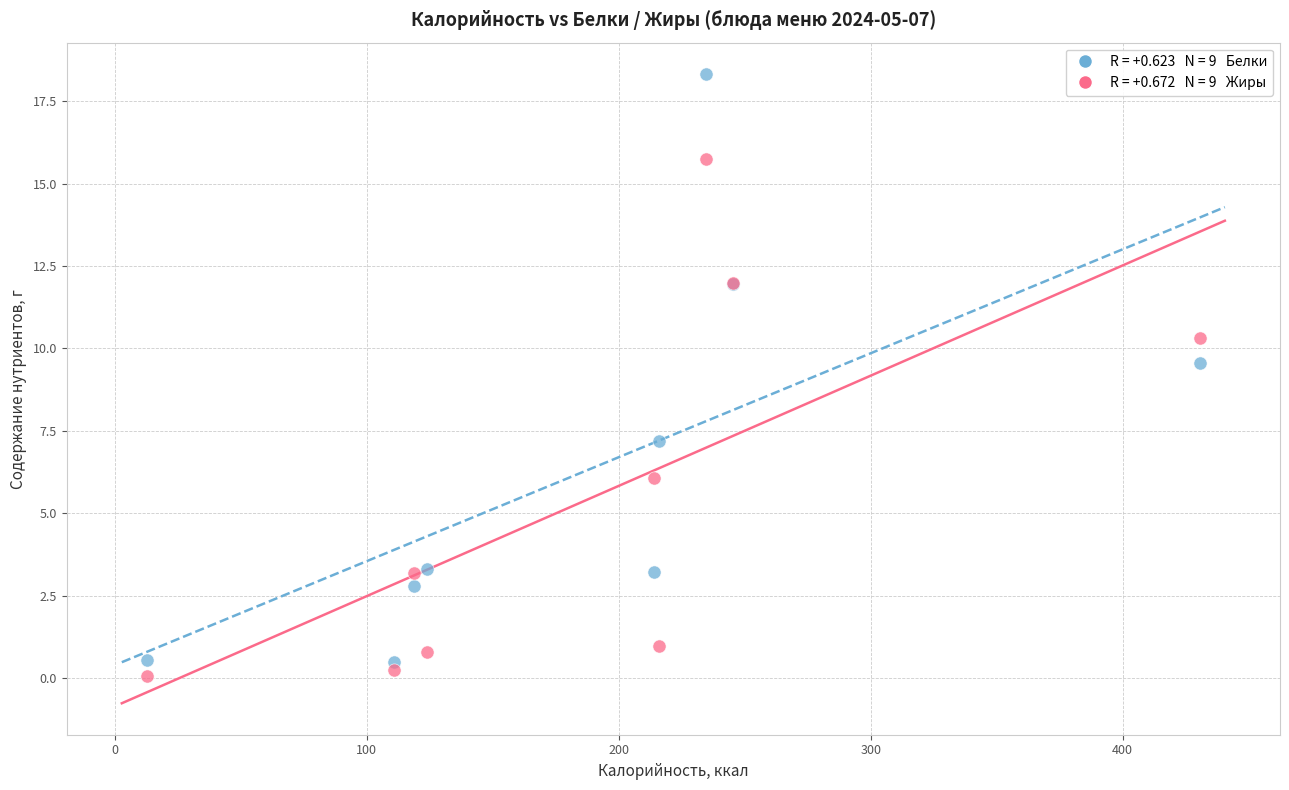

Across all series, what Y value is closest to 9?

9.6